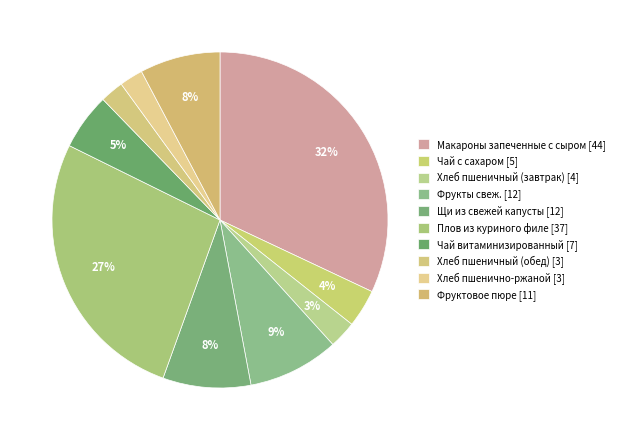

How many segments does this pie chart have?

10